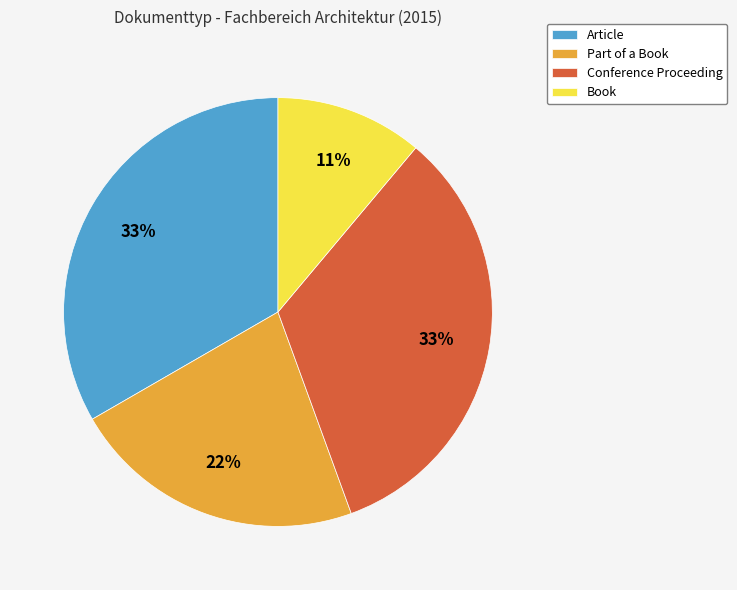

Does any single category account for the majority?

No